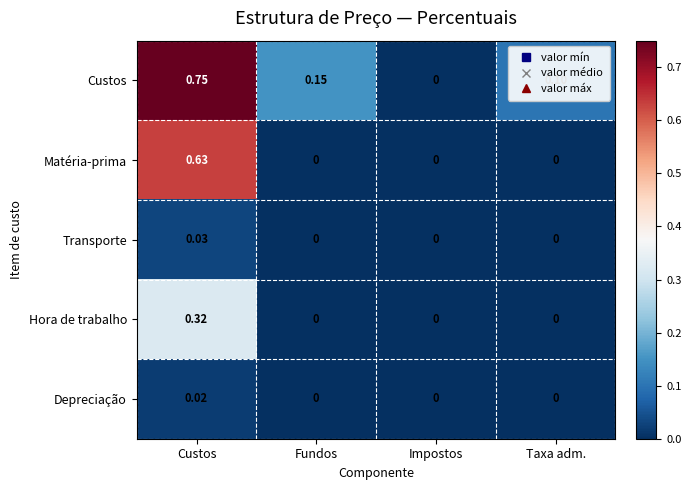

At which category is the sum across all series the highest?

Custos